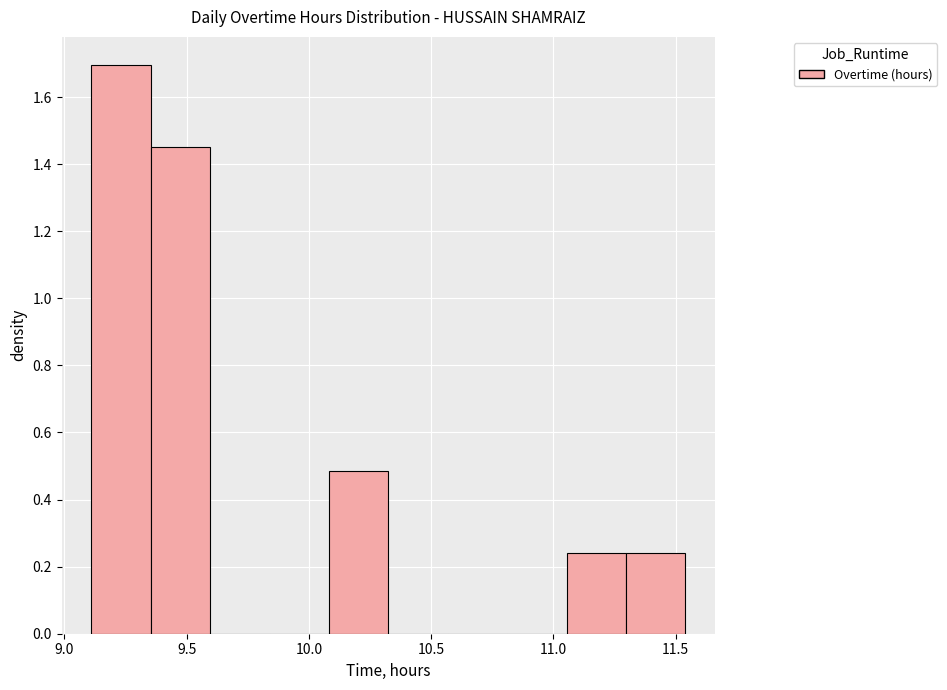

Reading left to right, transcribe this chart: for each bar, give the range it covers on the x-axis and its height. Neither the bar edges nor the heights are printed on the chart, so give them approximately, as read against the axes.

9.10 to 9.35: 1.70
9.35 to 9.60: 1.46
9.60 to 9.85: 0
9.85 to 10.10: 0
10.10 to 10.35: 0.48
10.35 to 10.55: 0
10.55 to 10.80: 0
10.80 to 11.05: 0
11.05 to 11.30: 0.24
11.30 to 11.55: 0.24